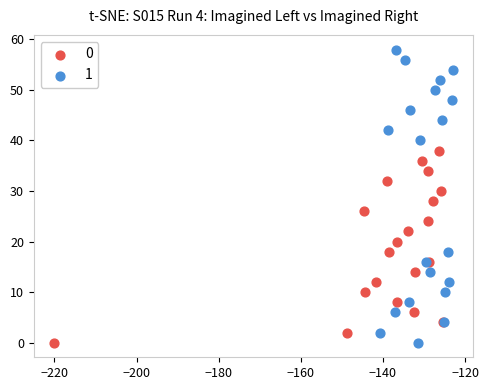

What are all the series names shown in the legend?

0, 1